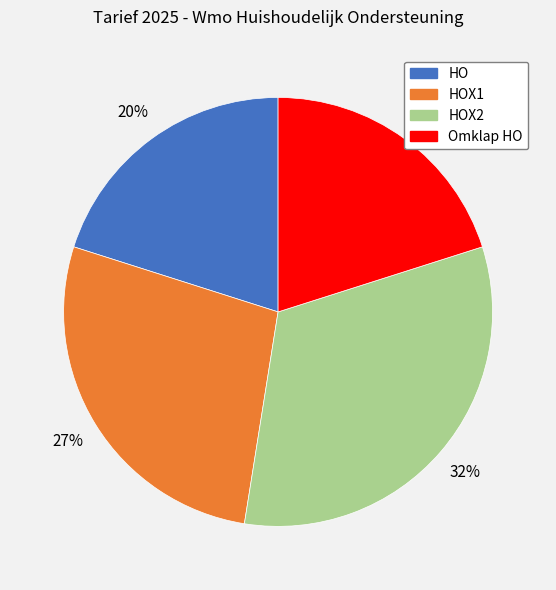

How many segments does this pie chart have?

4